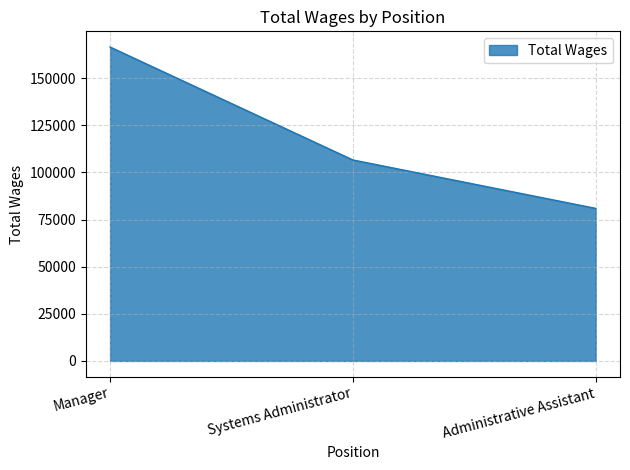

How many values are between 80909 and 166482?

3